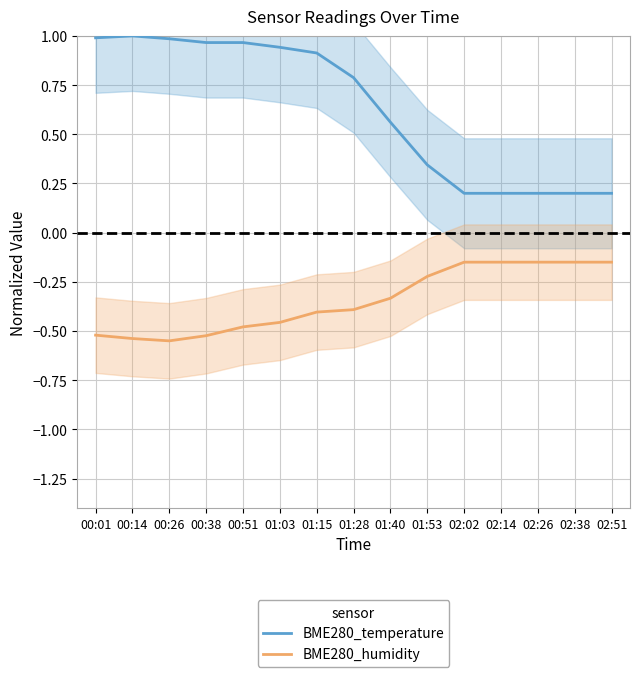

List the series in order of their overall mean, lowest first.

BME280_humidity, BME280_temperature